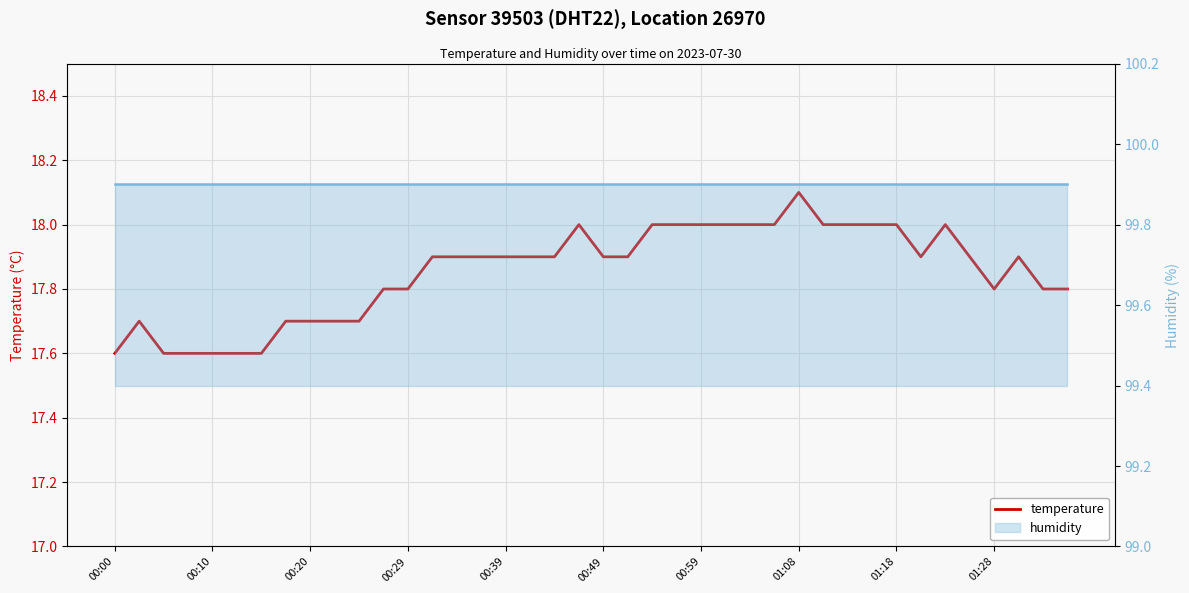

True or false: humidity and temperature cross at least once.

False